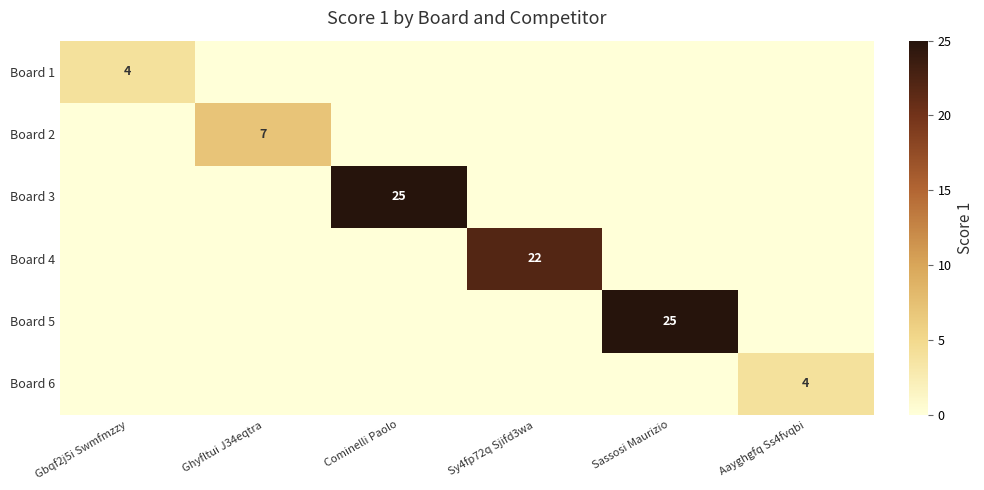

True or false: Board 3 has a value of 25 at Cominelli Paolo.

True